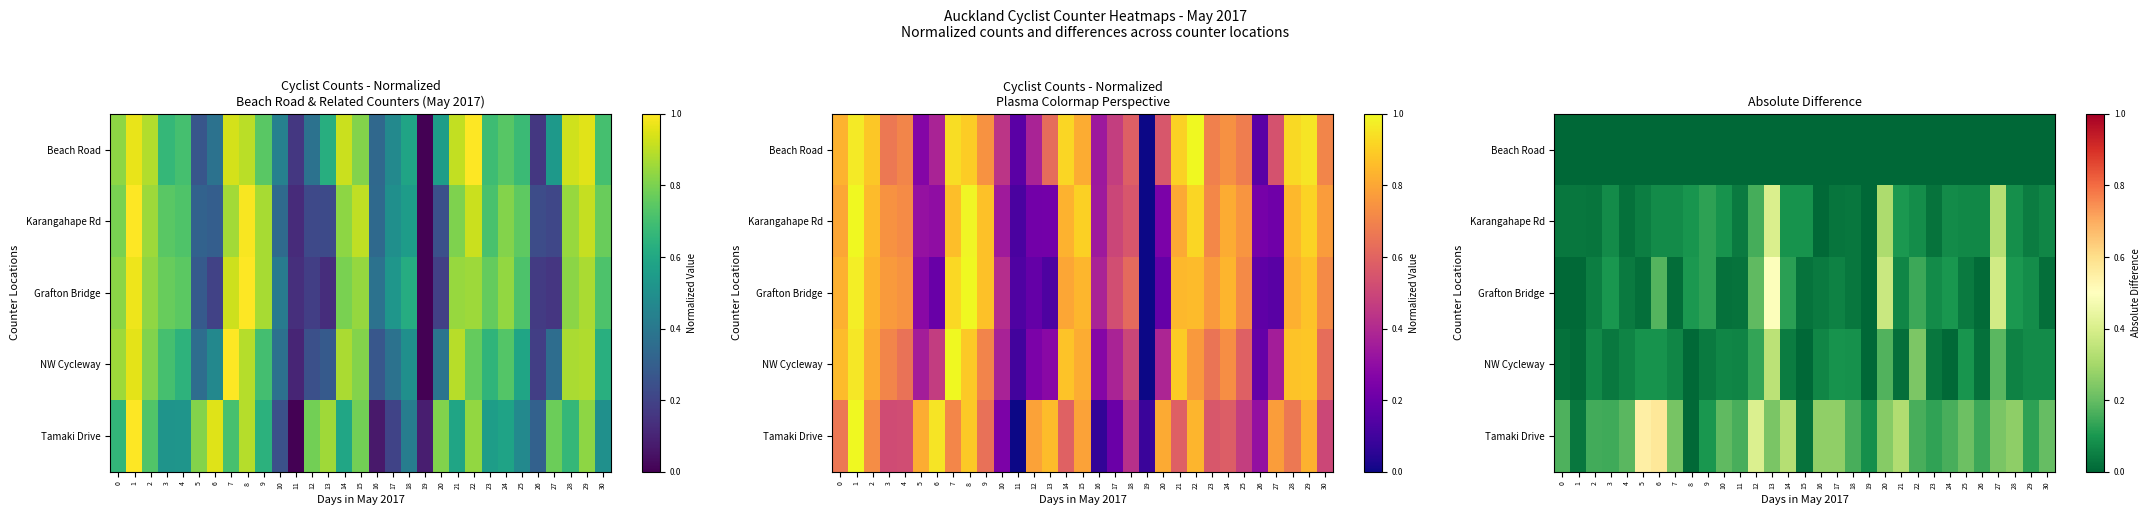

Where is Tamaki Drive nearest to the value 0?

8